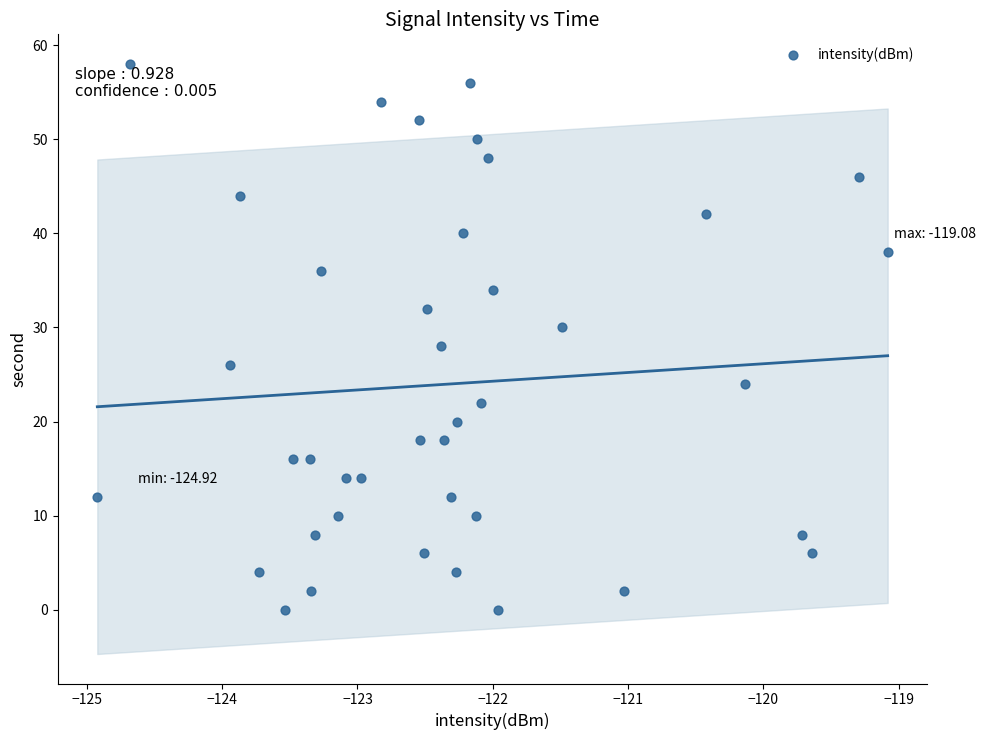

What is the range of Y values (max minus min)?

58